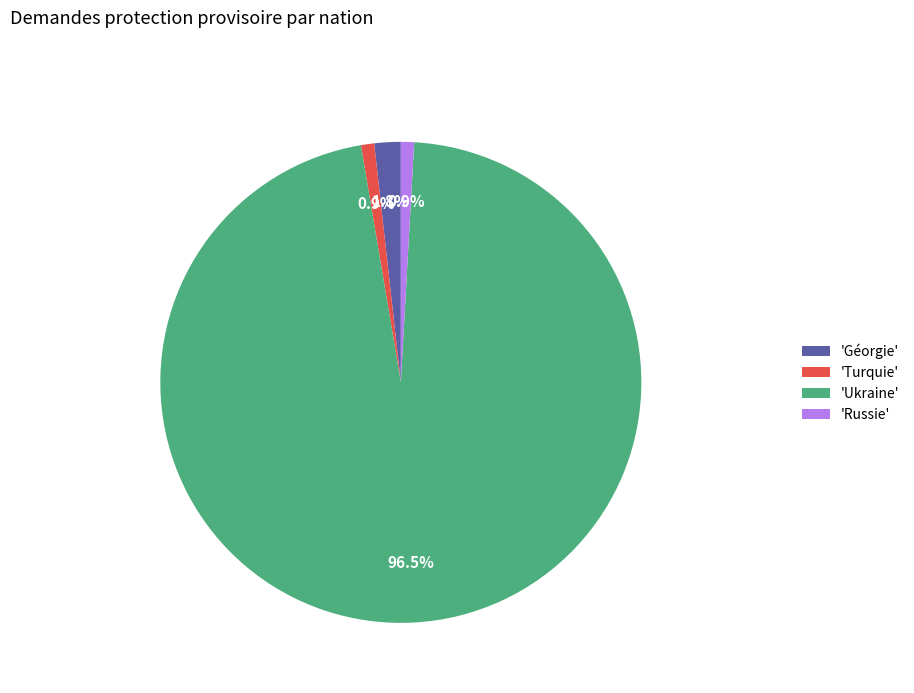

Is 'Ukraine' the majority of the pie?

Yes